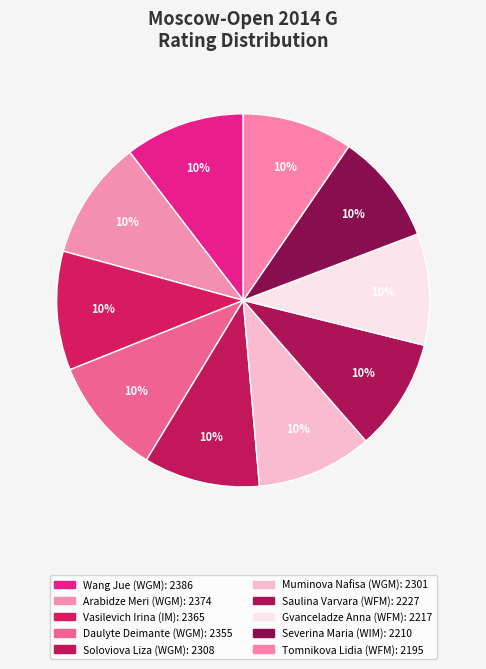

To the nearest percent, what portion does Severina Maria (WIM) represent?

10%